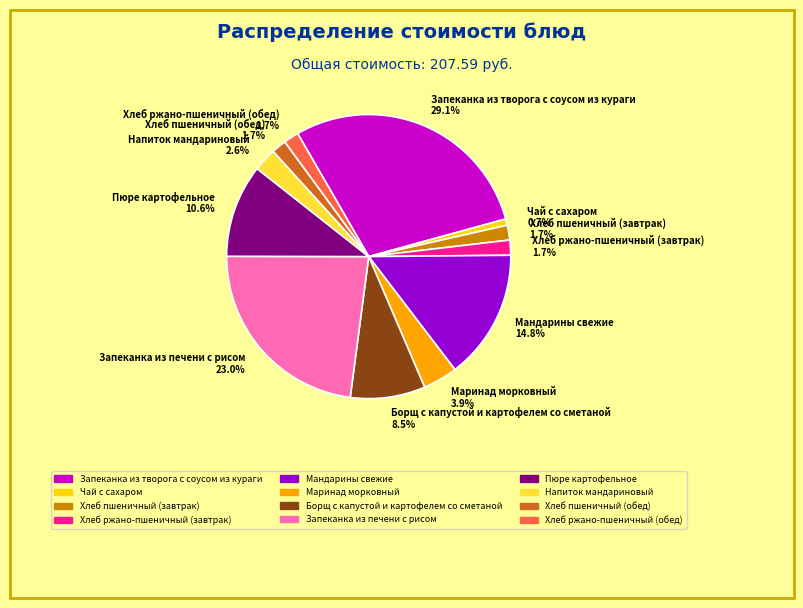

Is there a majority slice in this chart?

No